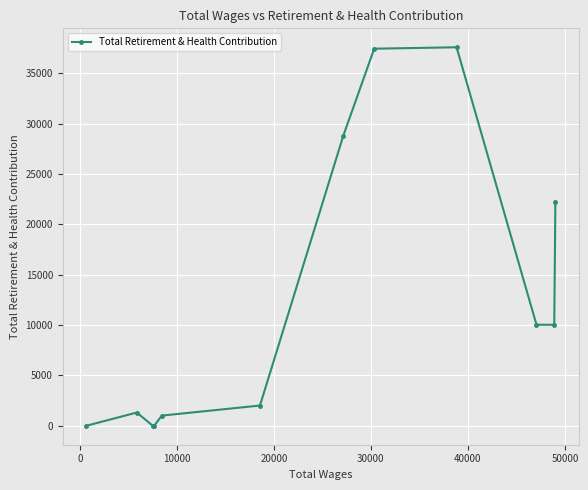

What is the maximum value shown in the chart?

37589